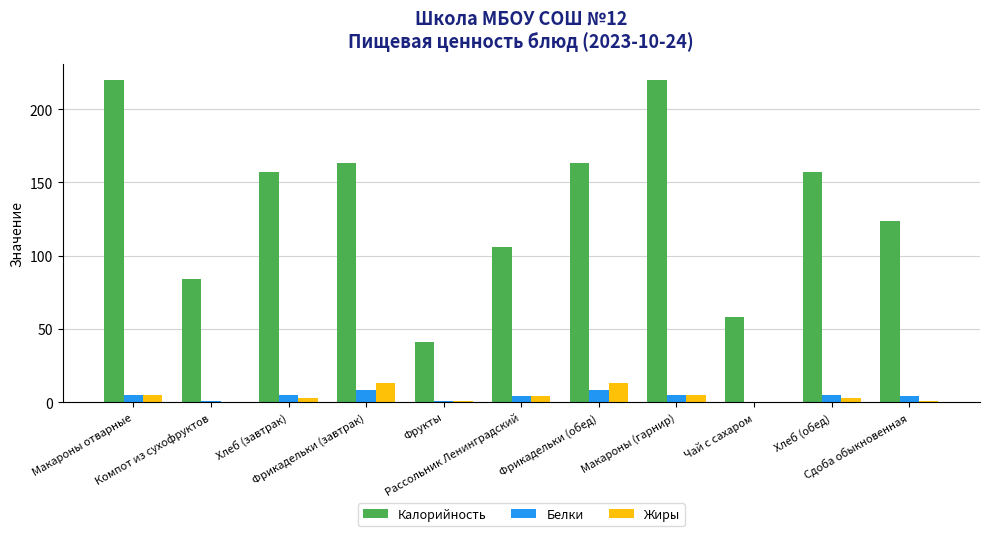

What is the sum of all Белки values?

46